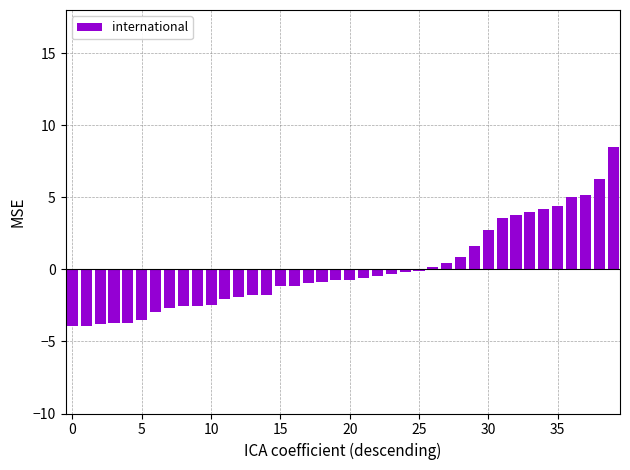

What is the value of the 32nd bar from the left?

3.5